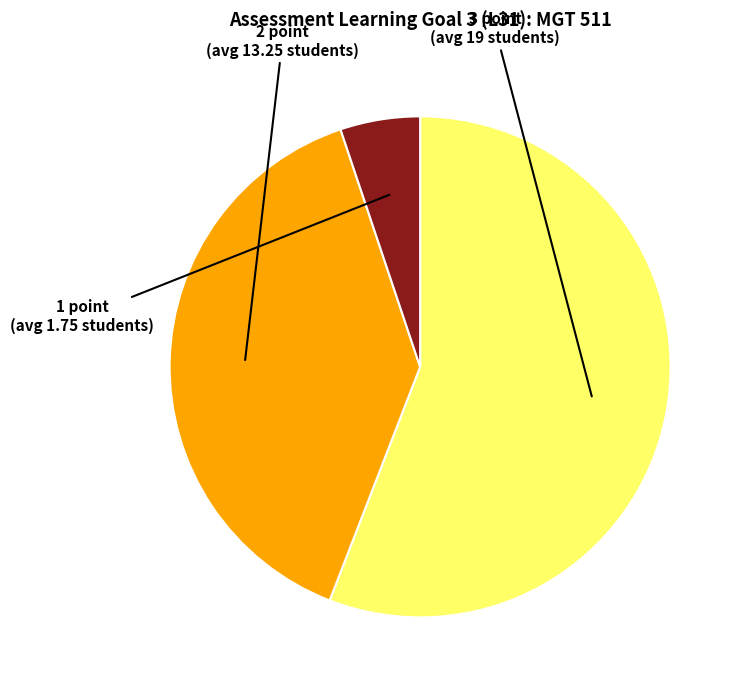

How many segments does this pie chart have?

3